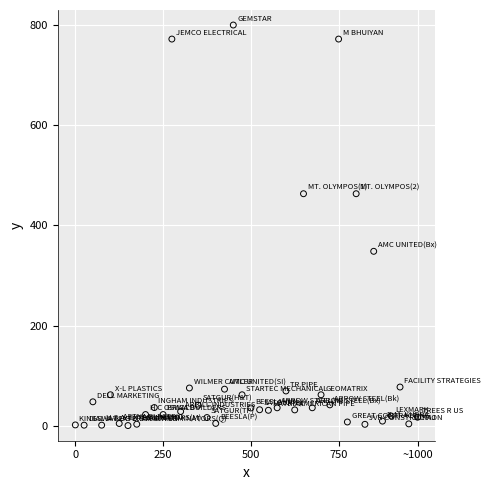

What is the range of Y values (max minus min)?

799.7